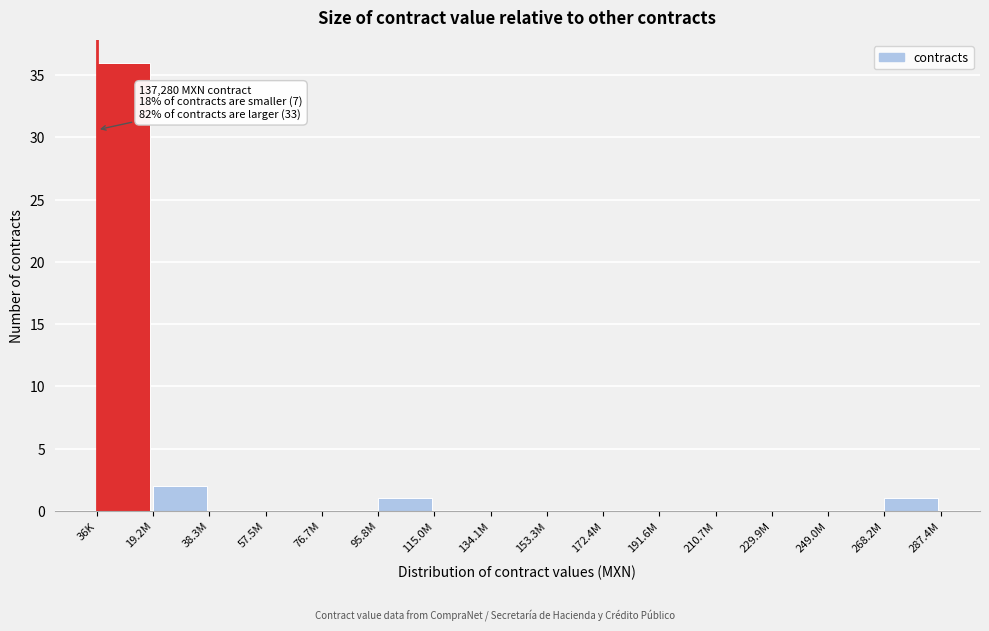

Reading left to right, extract all data points from this chart.

36K=36	19.2M=2	38.3M=0	57.5M=0	76.7M=0	95.8M=1	115.0M=0	134.1M=0	153.3M=0	172.4M=0	191.6M=0	210.7M=0	229.9M=0	249.0M=0	268.2M=1